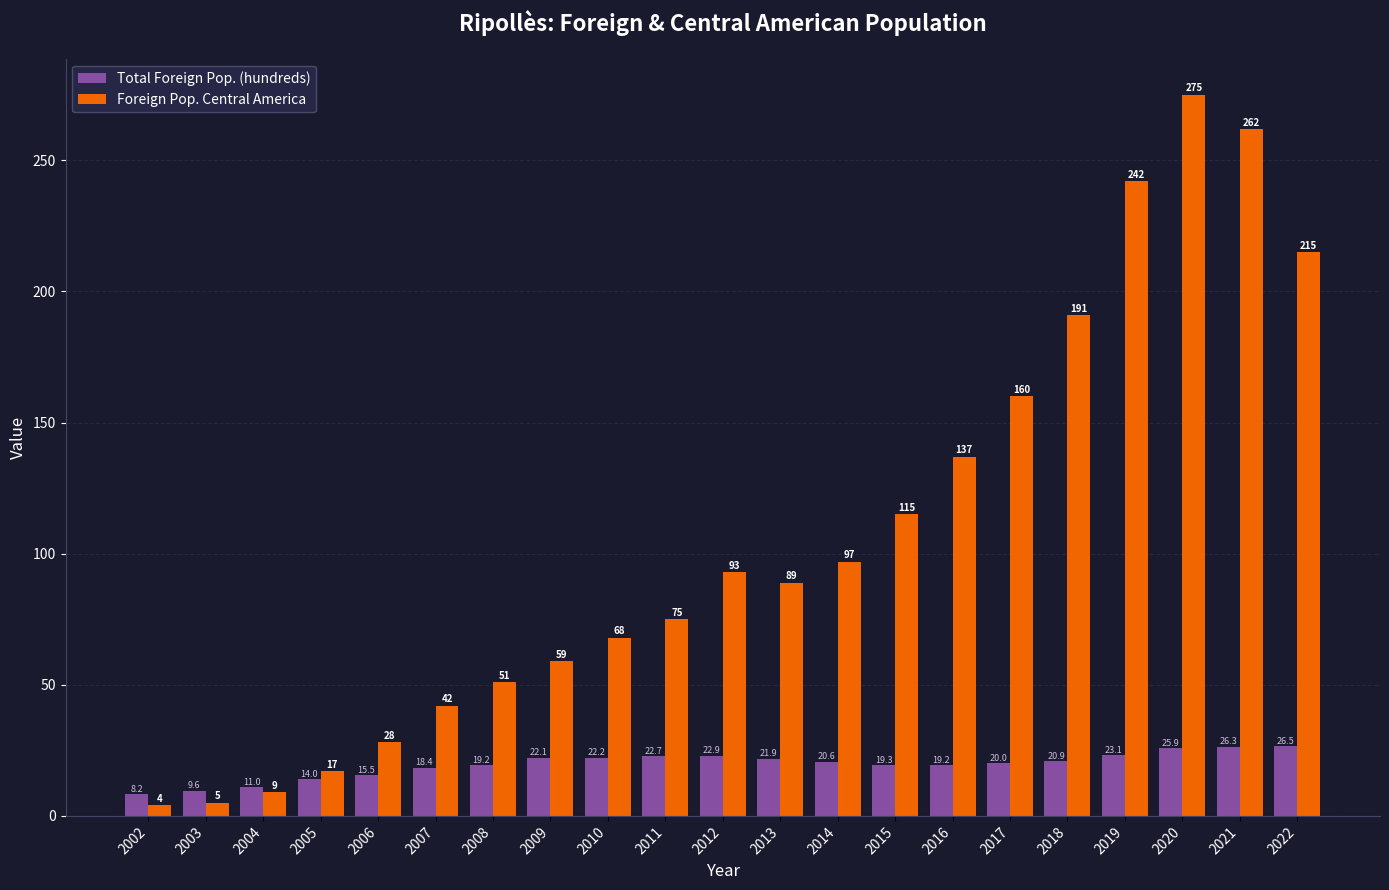

Rank the series by their average value, from lowest to highest.

Total Foreign Pop. (hundreds), Foreign Pop. Central America